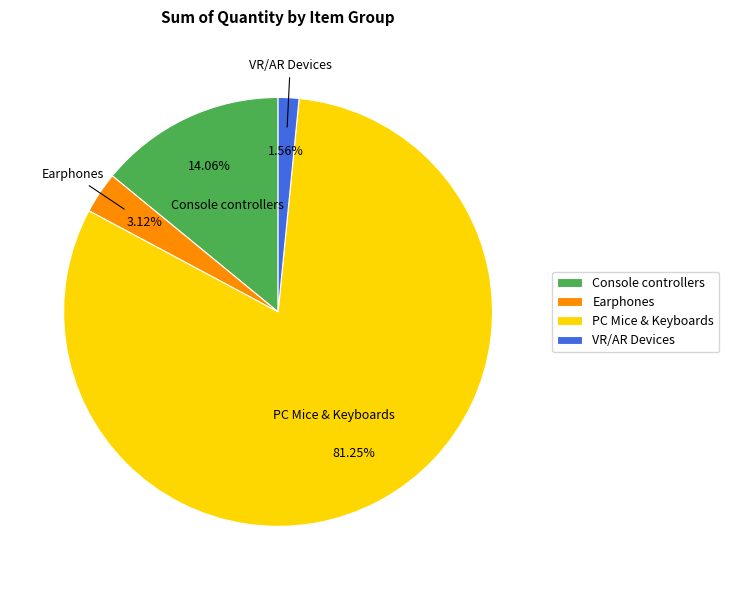

Which category has the smallest portion of the pie?

VR/AR Devices